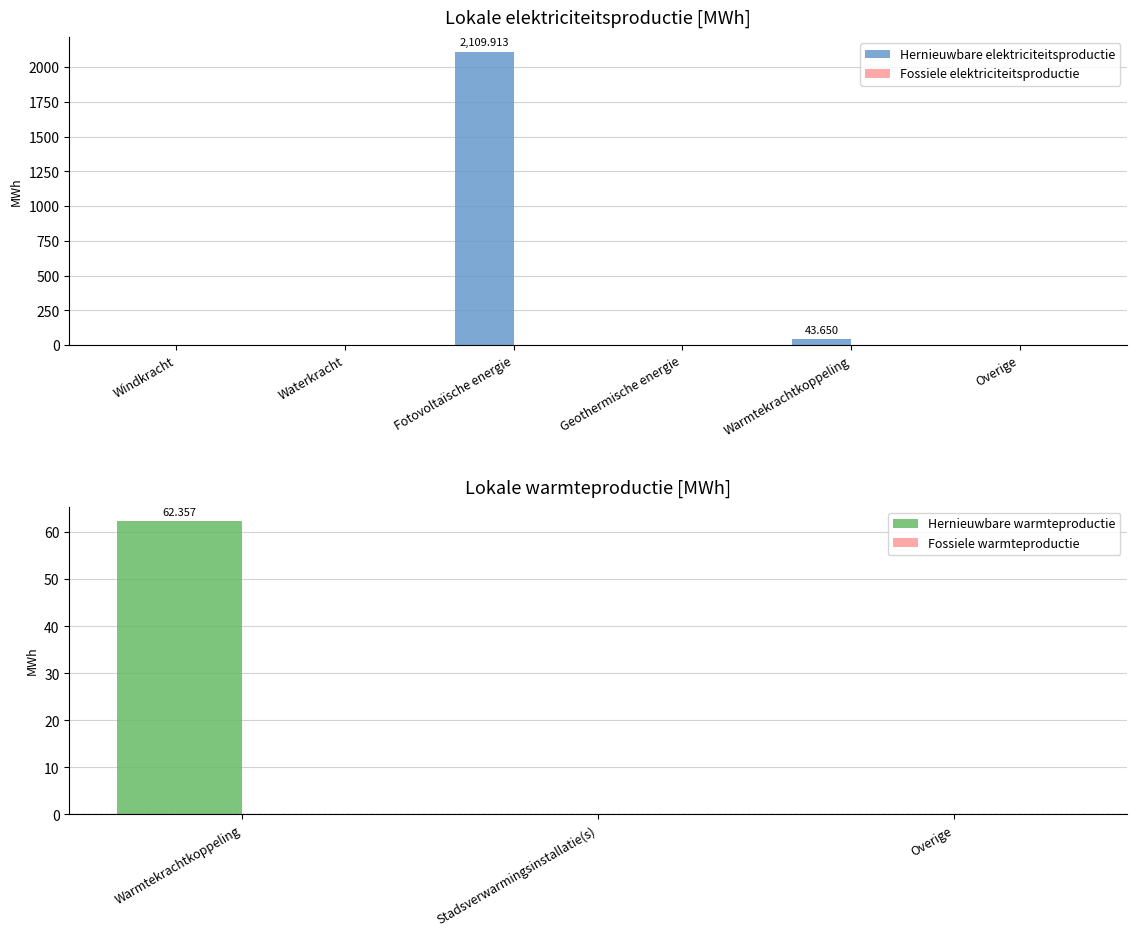

At which label does Hernieuwbare elektriciteitsproductie reach its peak?

Fotovoltaïsche energie